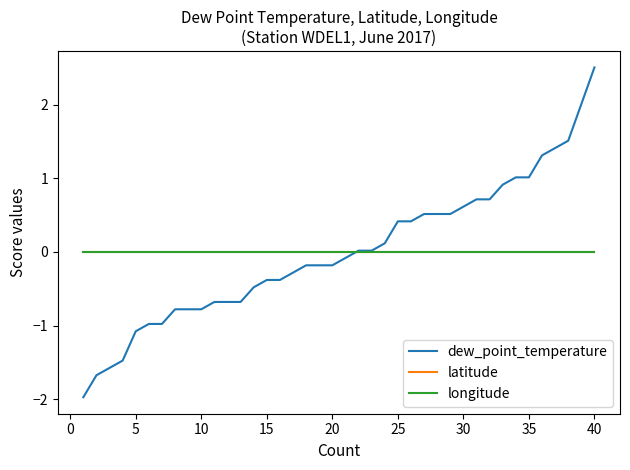

At how many categories does at least one series exceed 0?

19